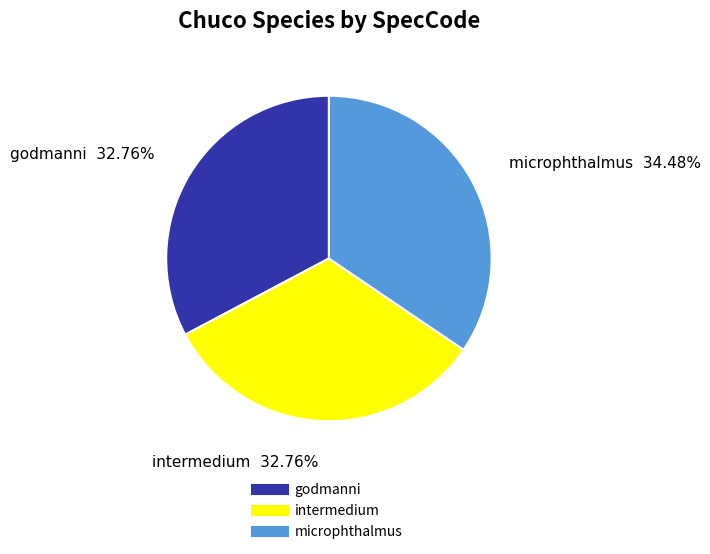

To the nearest percent, what is the average slice percentage?

33%